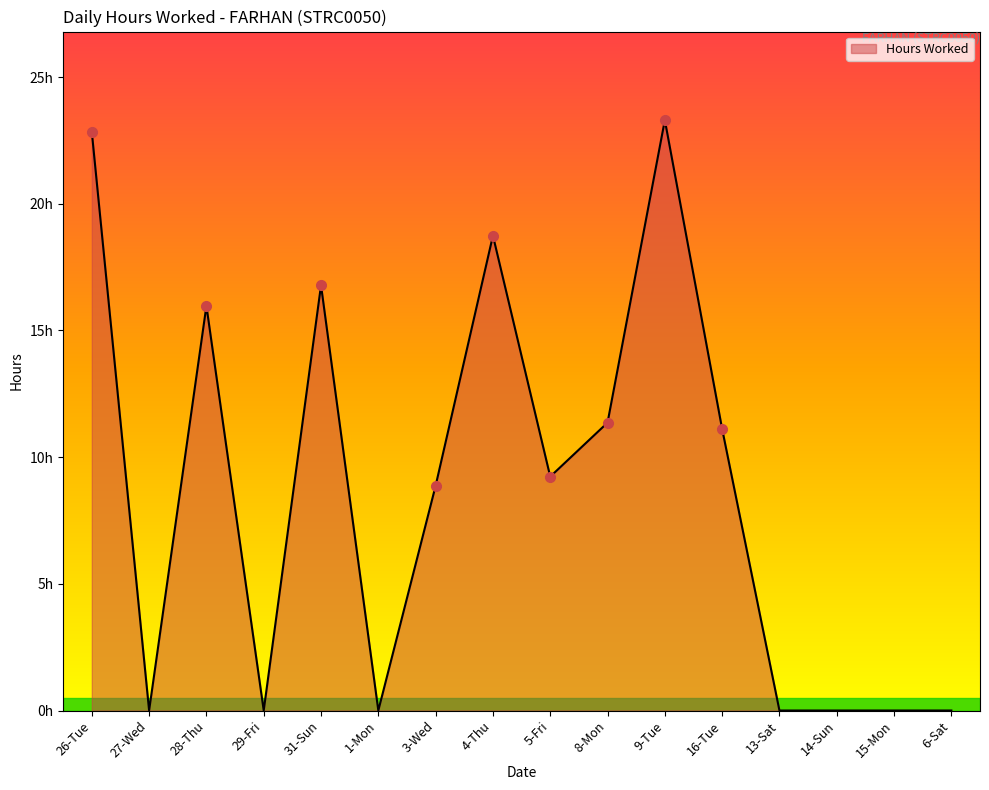

List the labels in order of value, largest first.

9-Tue, 26-Tue, 4-Thu, 31-Sun, 28-Thu, 8-Mon, 16-Tue, 5-Fri, 3-Wed, 27-Wed, 29-Fri, 1-Mon, 13-Sat, 14-Sun, 15-Mon, 6-Sat